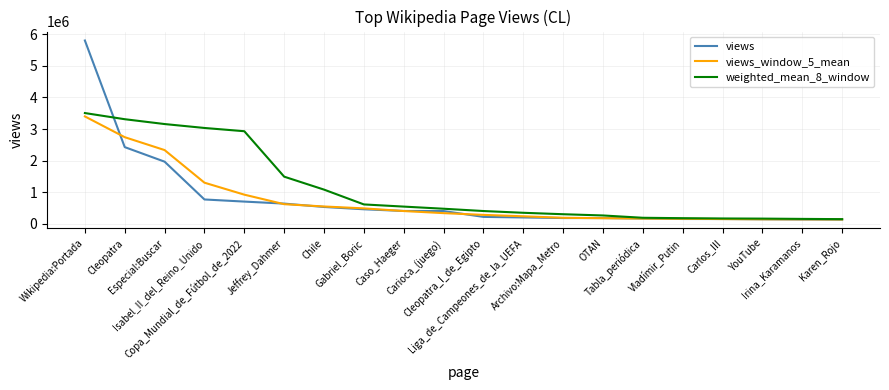

At which label does weighted_mean_8_window first exceed 479638?

Wikipedia:Portada